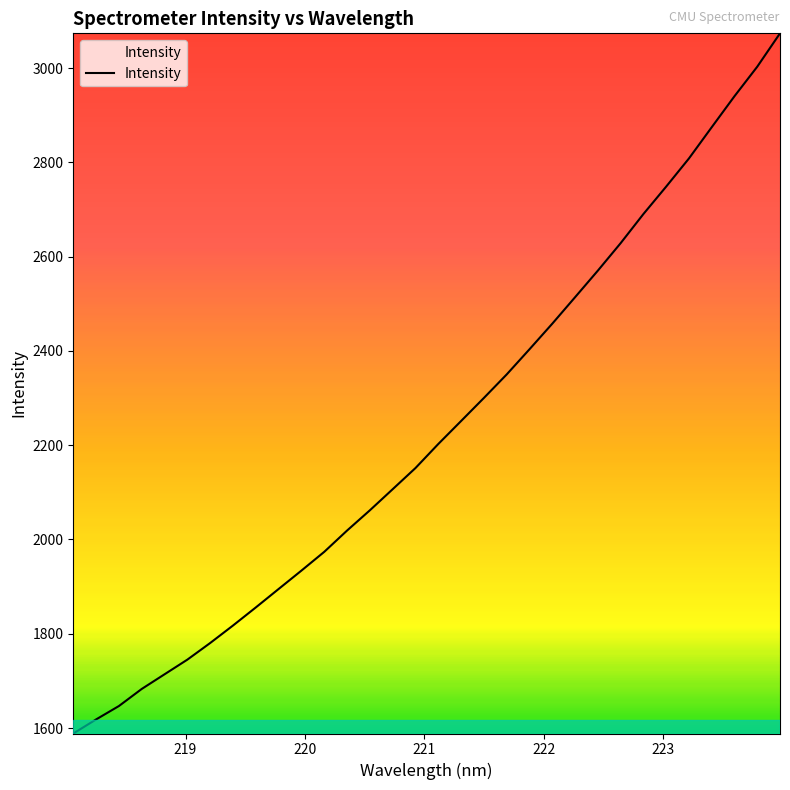

What is the difference between the maximum and minimum values?

1485.5